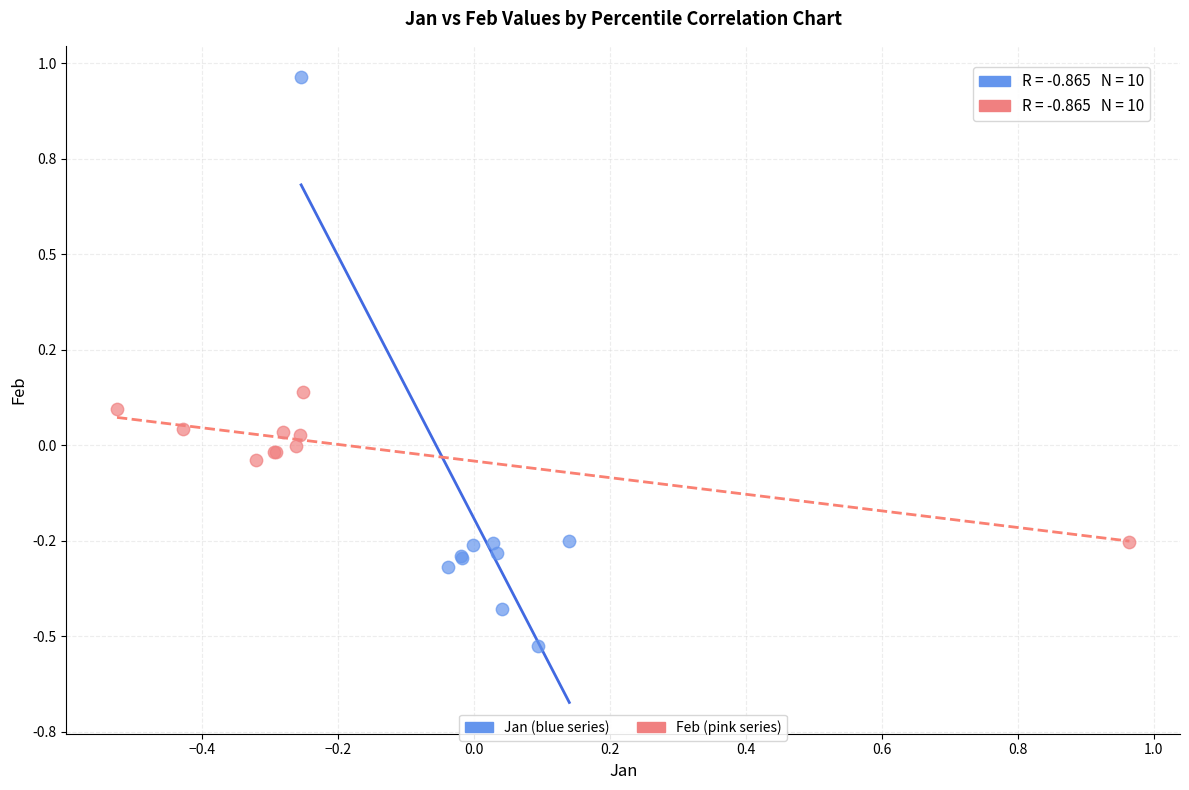

Which series reaches the maximum Y coordinate?

Jan (blue series)